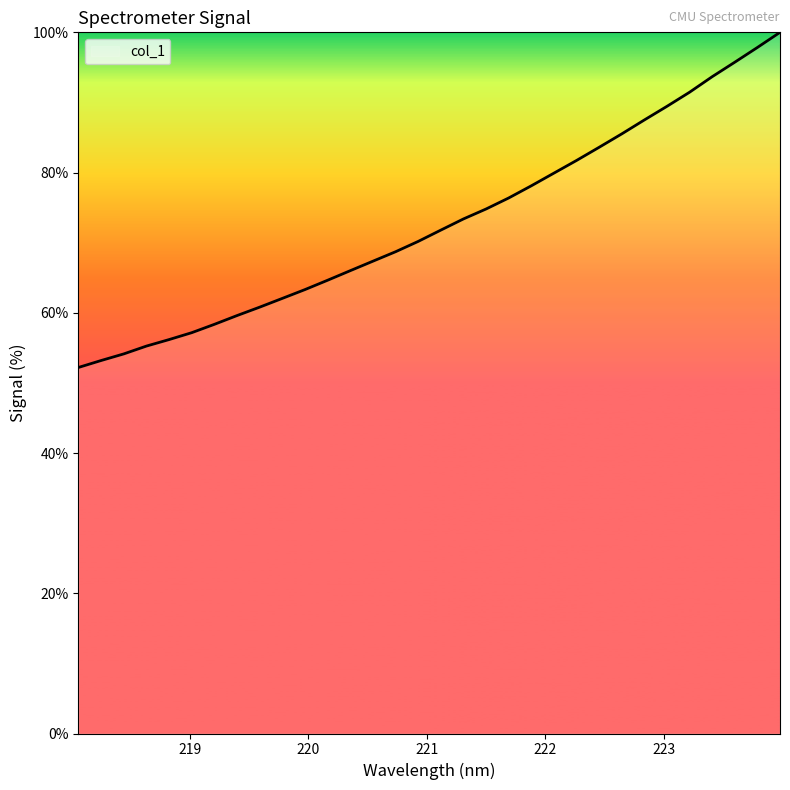

What is the difference between the maximum and minimum values?

47.8